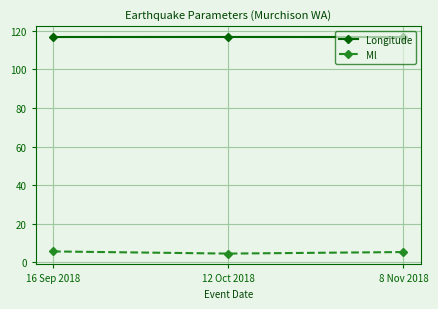

What is the lowest value of the Longitude series?

116.8